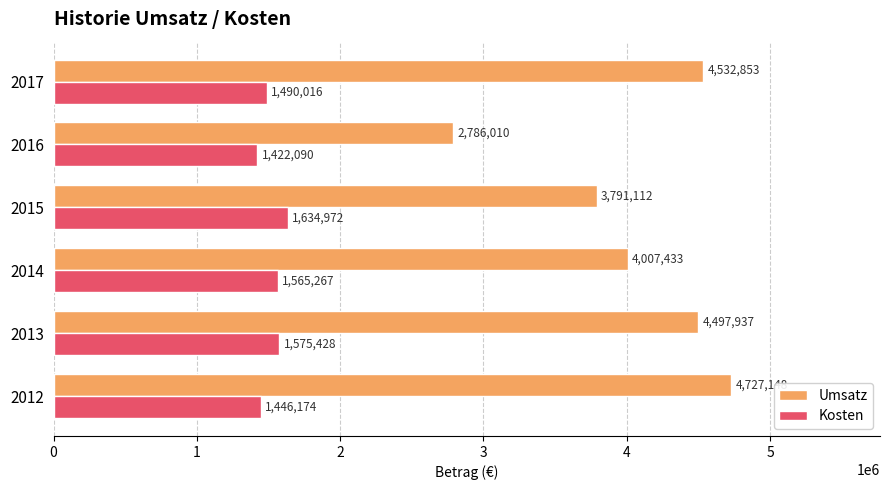

What are all the series names shown in the legend?

Umsatz, Kosten